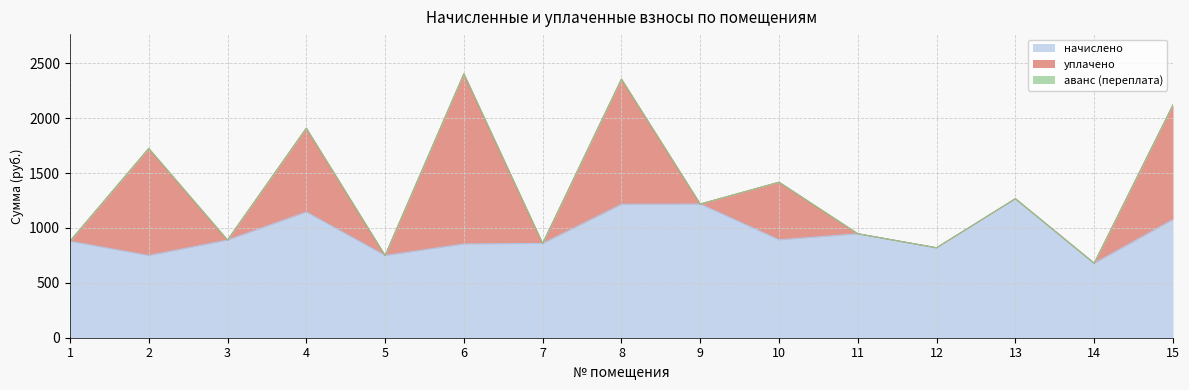

What is the difference between the maximum and minimum values in the аванс (переплата) series?

0.9